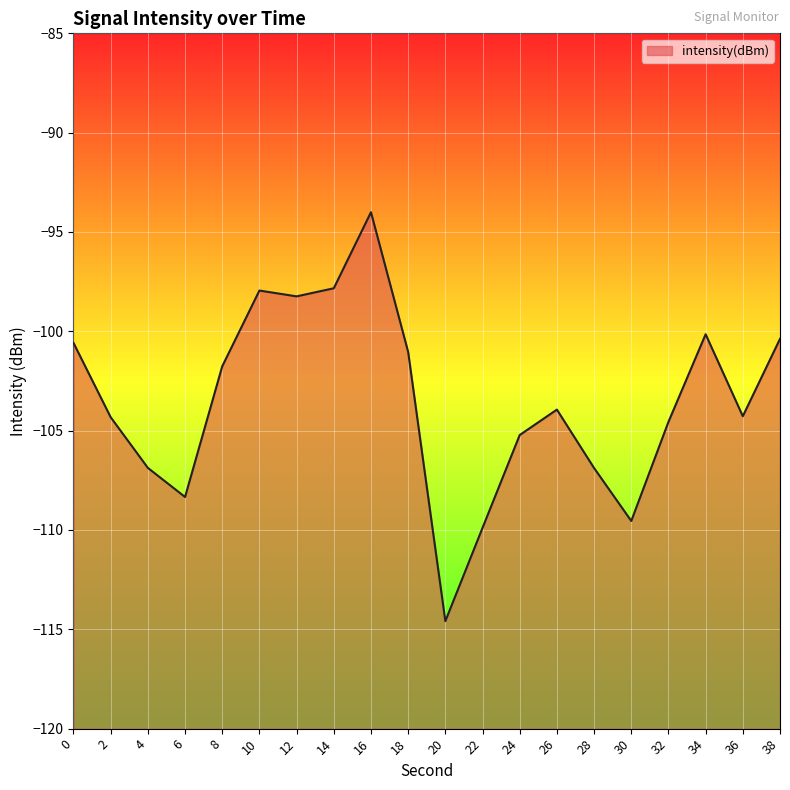

How many values exceed -103?

9